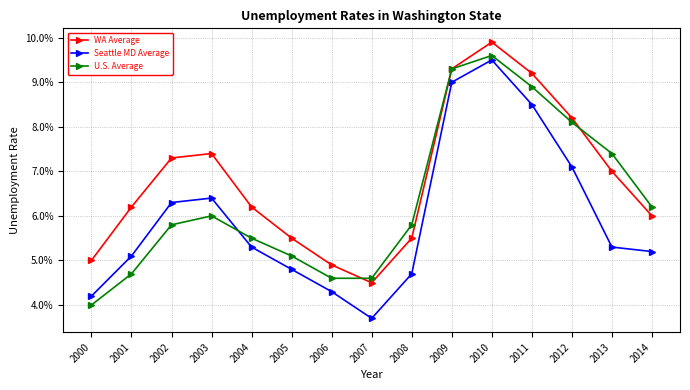

Is this an area chart (filled region under the line)?

No